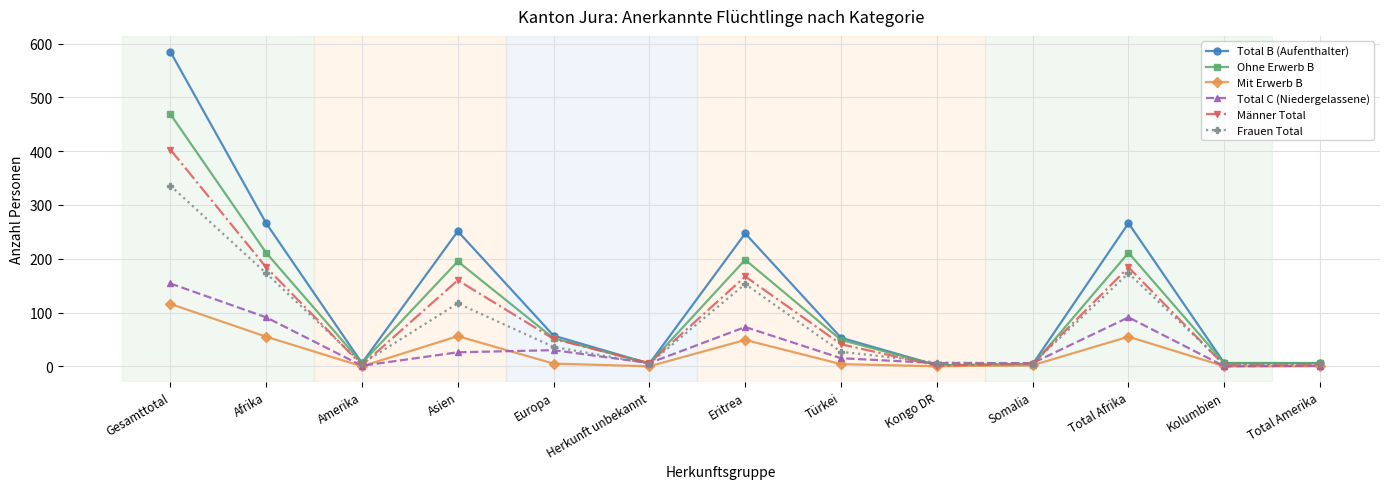

True or false: Männer Total has more than 2 points higher than both neighbors.

True